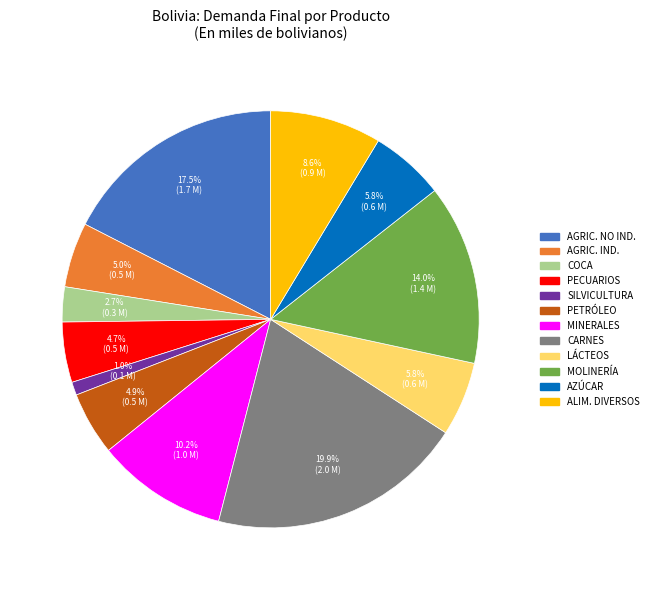

To the nearest percent, what is the difference between the largest and smallest slice percentages?

19%